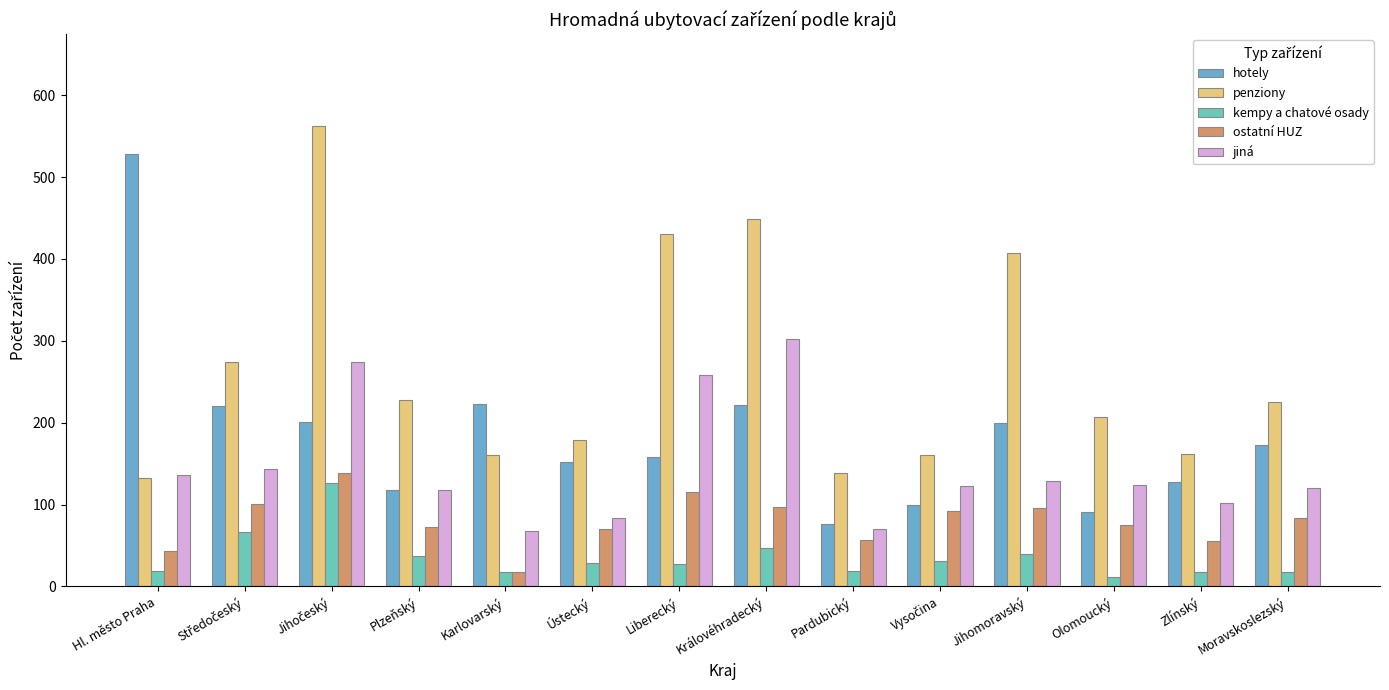

Rank the series by their maximum value, from lowest to highest.

kempy a chatové osady, ostatní HUZ, jiná, hotely, penziony